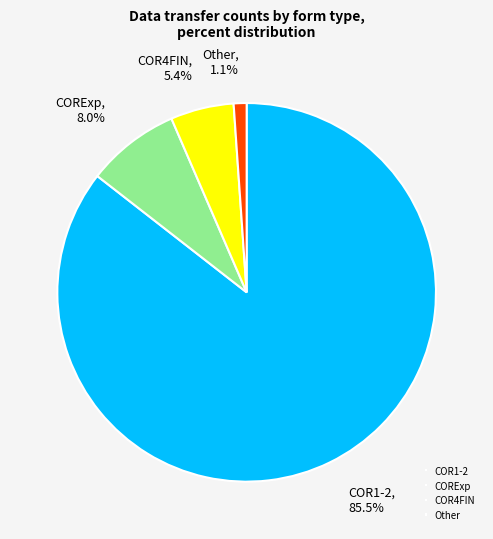

Count the number of slices in the pie.

4